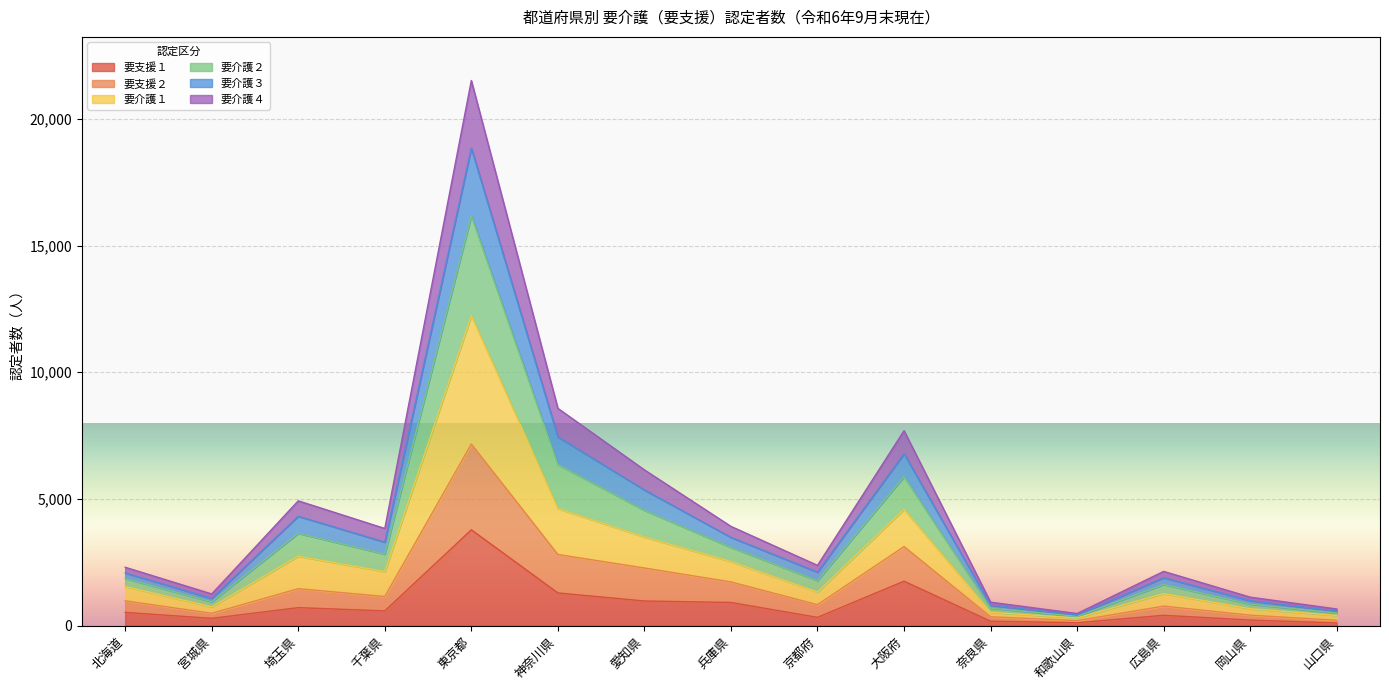

Which category has the highest value in the 要支援１ series?

東京都